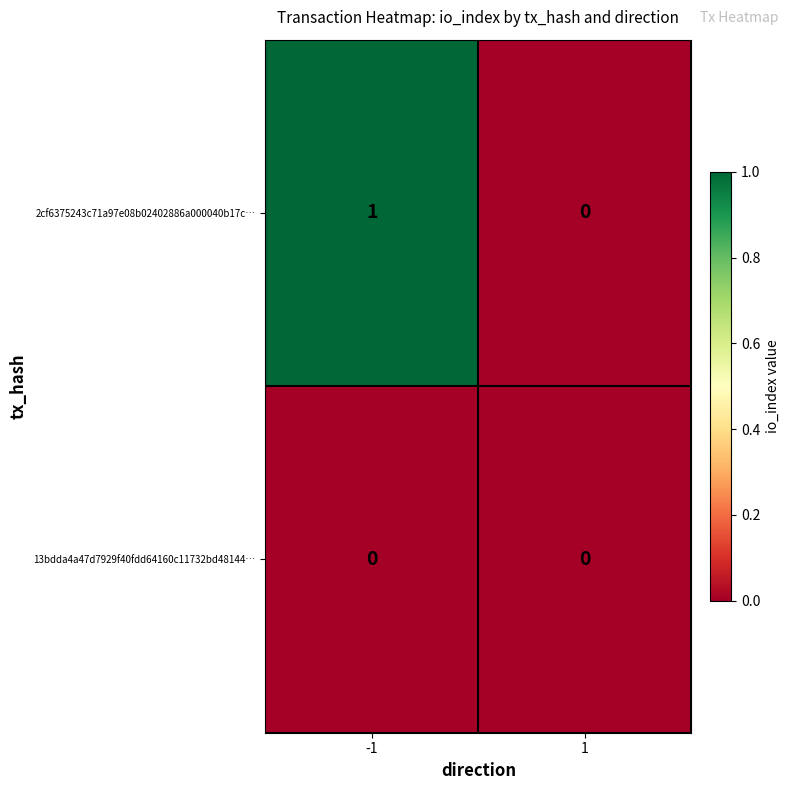

Reading left to right, transcribe all the data shown in this chart.

2cf6375243c71a97e08b02402886a000040b17c…: 1	0
13bdda4a47d7929f40fdd64160c11732bd48144…: 0	0